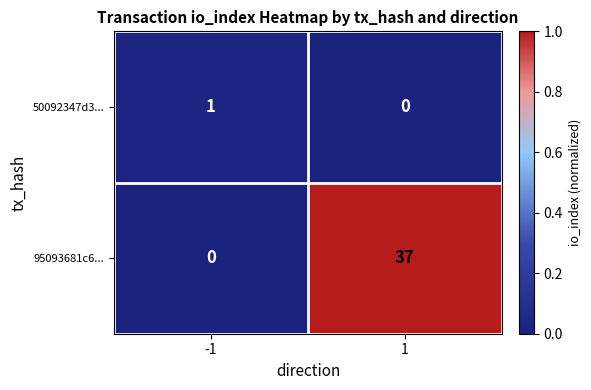

List the series in order of their peak value, lowest first.

50092347d3..., 95093681c6...